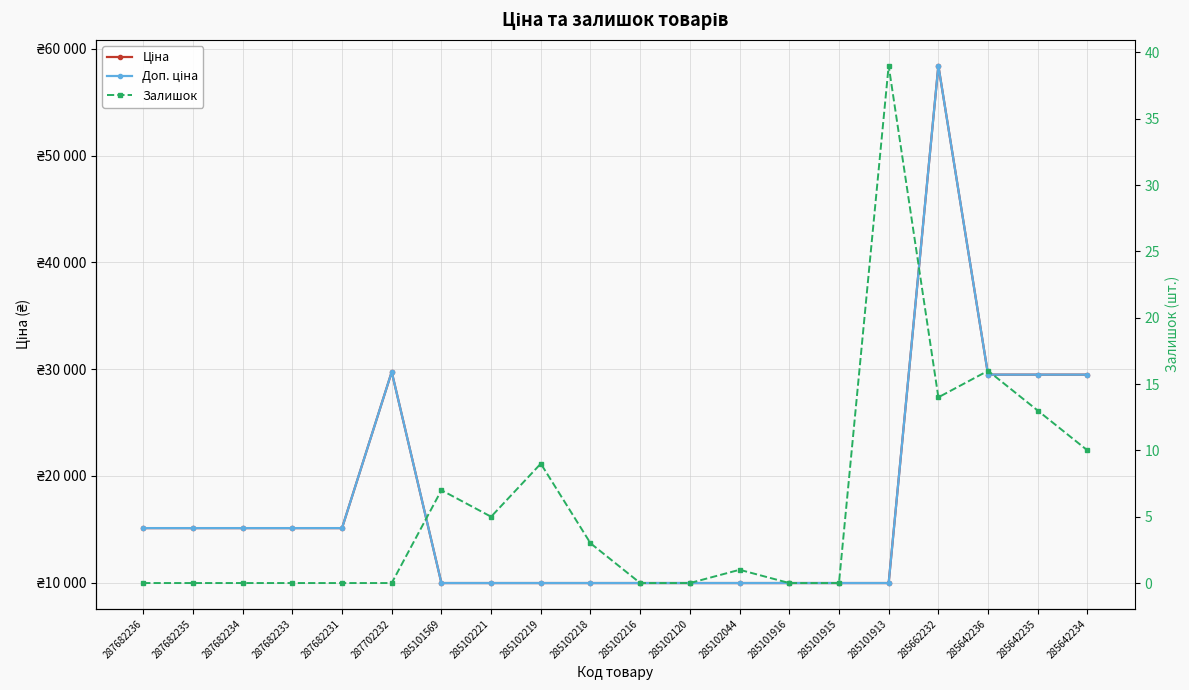

At which category is the sum across all series the highest?

285662232